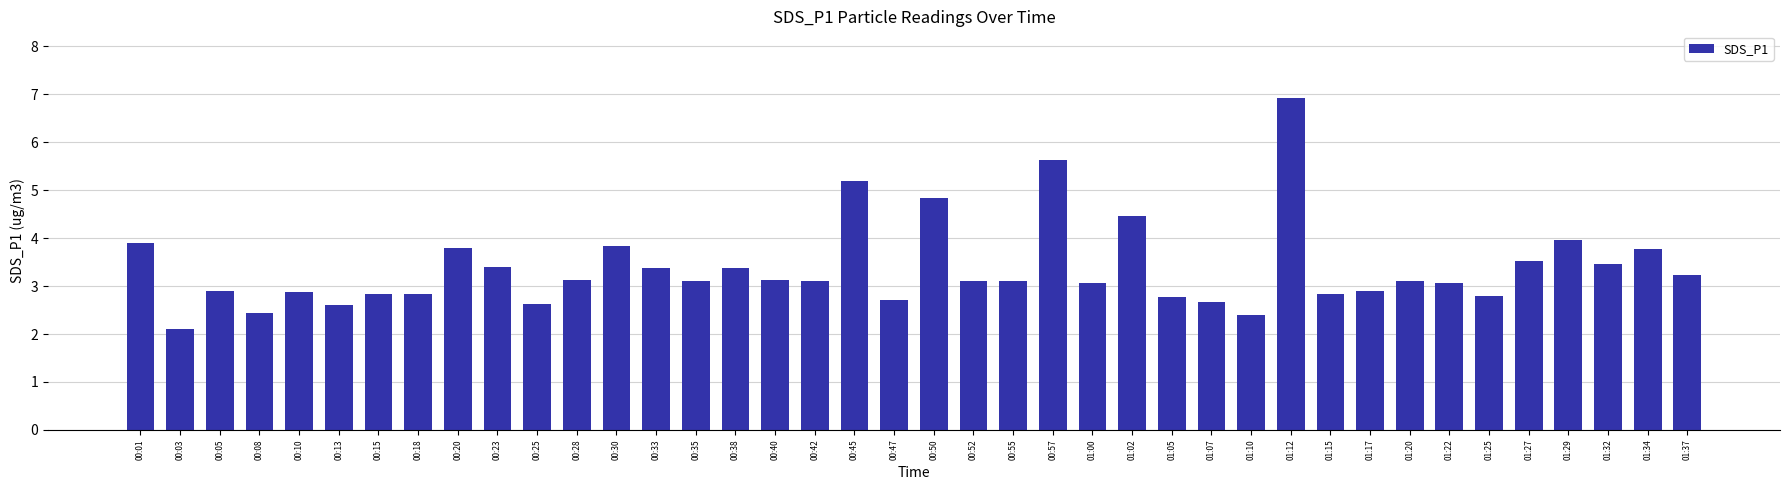

Count the number of values greater than 3.

25